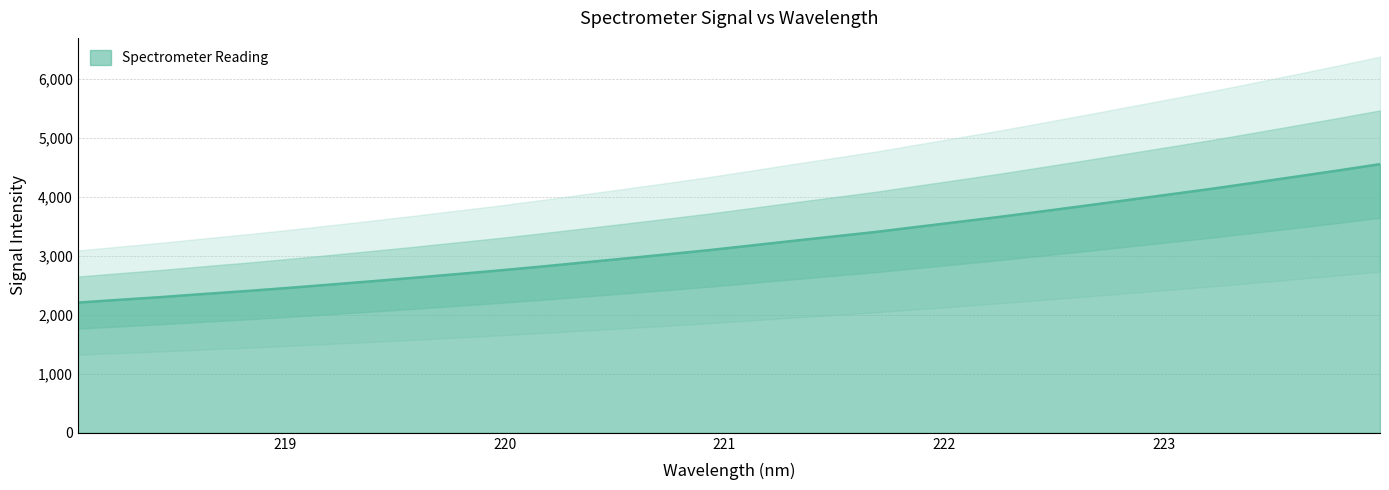

Reading right to left, extract all data points from this chart.

4555.5	4448.1	4344.0	4240.7	4139.0	4043.7	3948.2	3853.1	3759.6	3667.3	3580.0	3494.2	3407.2	3330.1	3253.5	3174.3	3096.4	3025.1	2954.6	2885.9	2817.2	2751.4	2690.3	2629.0	2570.2	2513.3	2457.0	2403.6	2354.4	2302.5	2255.9	2207.9